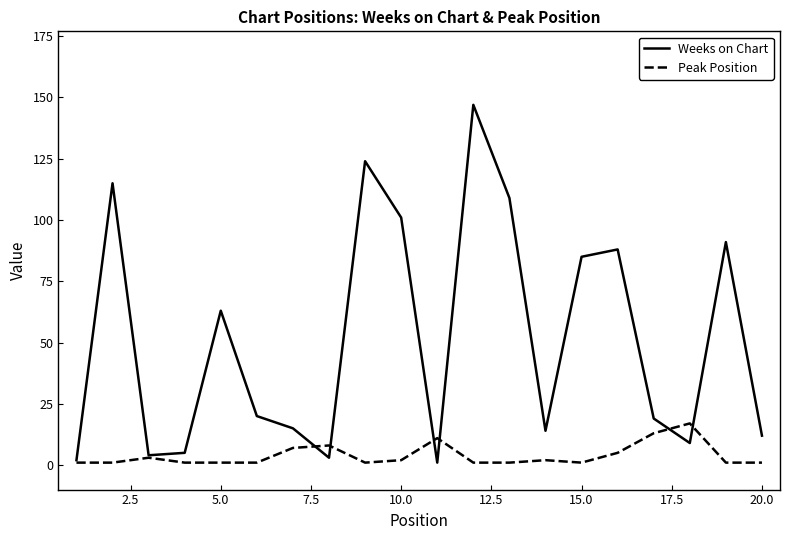

Which series has the largest total across all categories?

Weeks on Chart